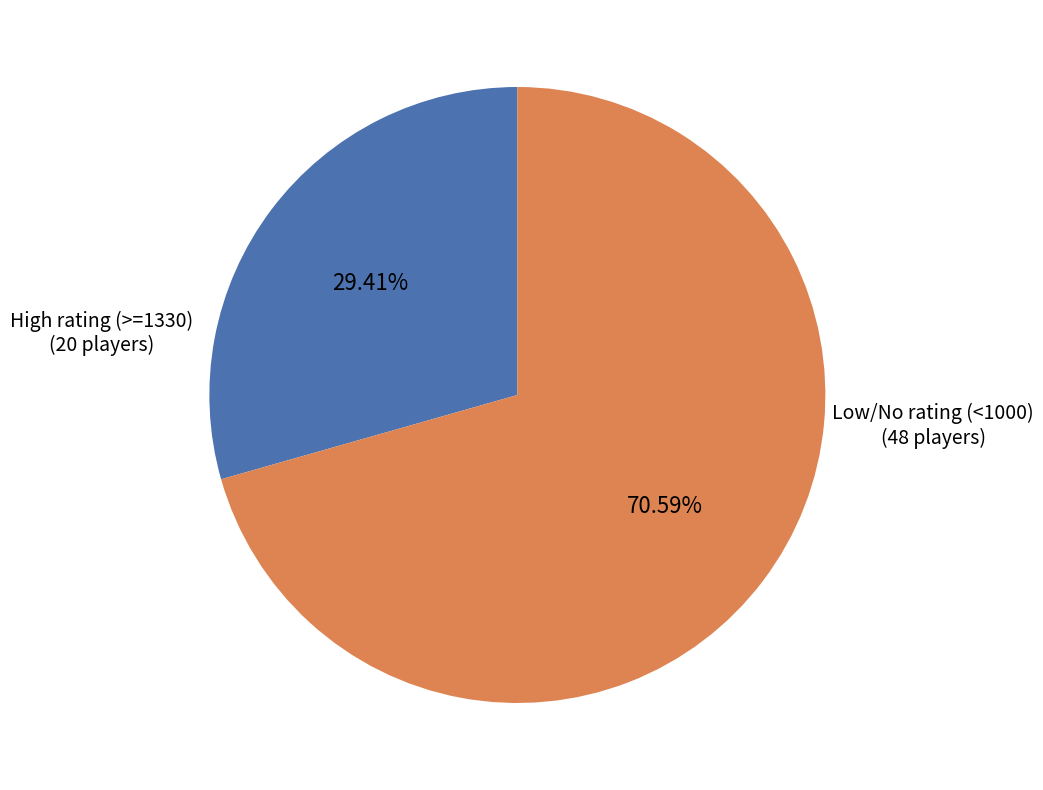

Does any single category account for the majority?

Yes